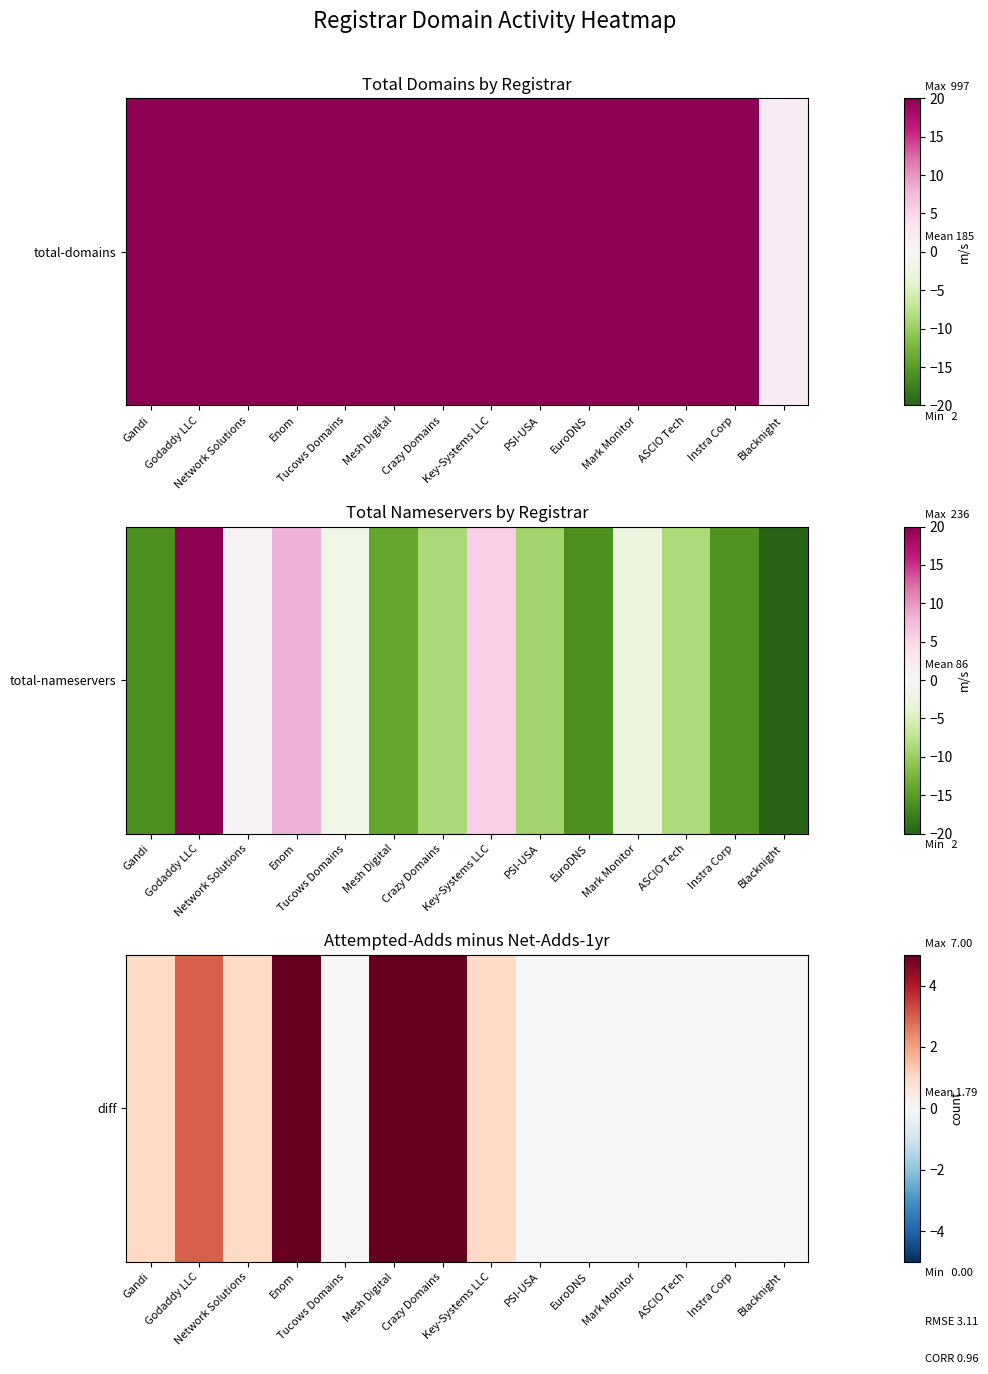

What is the difference between the values at Godaddy LLC and Key-Systems LLC?

2